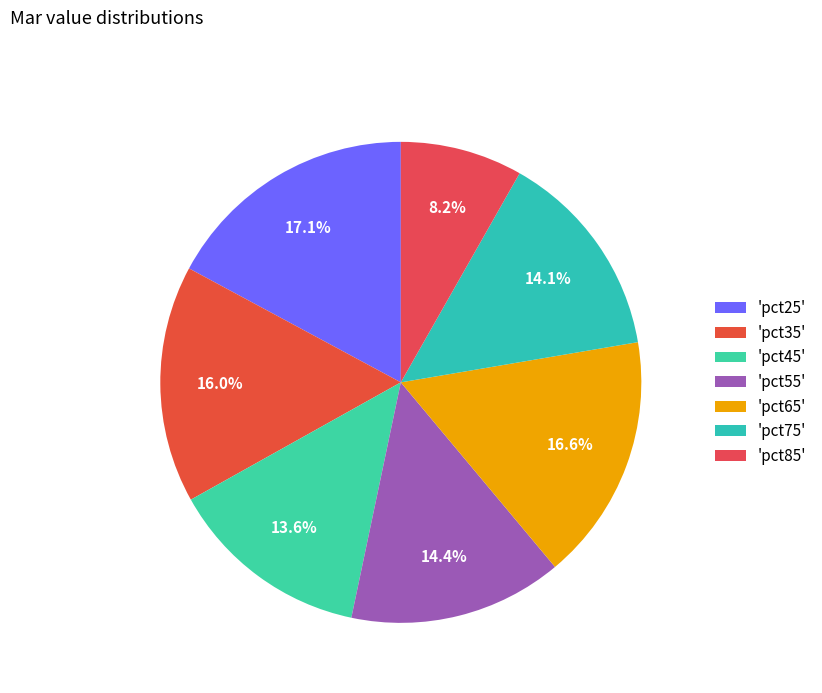

How many segments does this pie chart have?

7